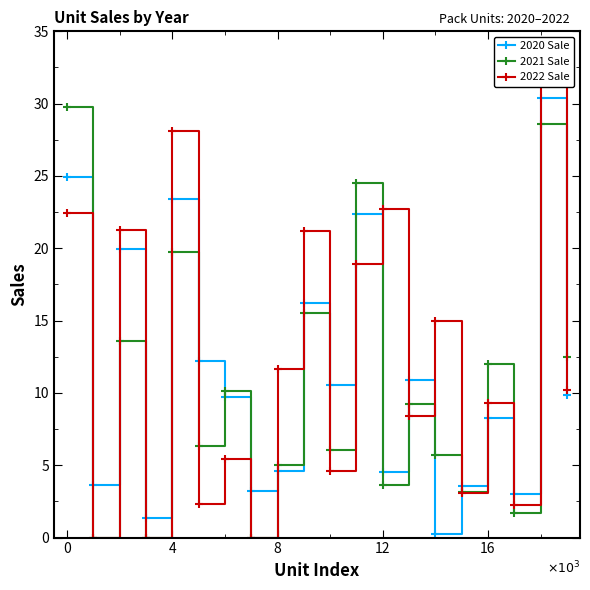

Where is the first local maximum for 2022 Sale?

8